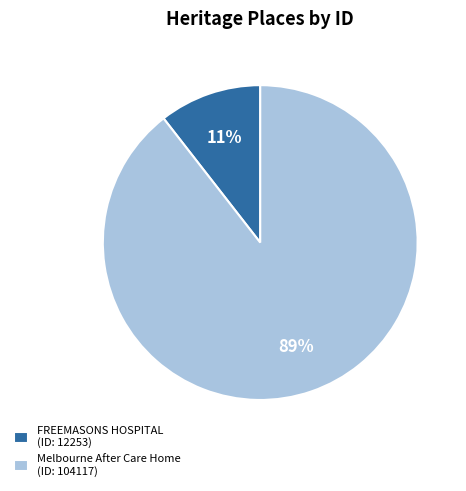

Rank the categories by value from lowest to highest.

FREEMASONS HOSPITAL, Melbourne After Care Home